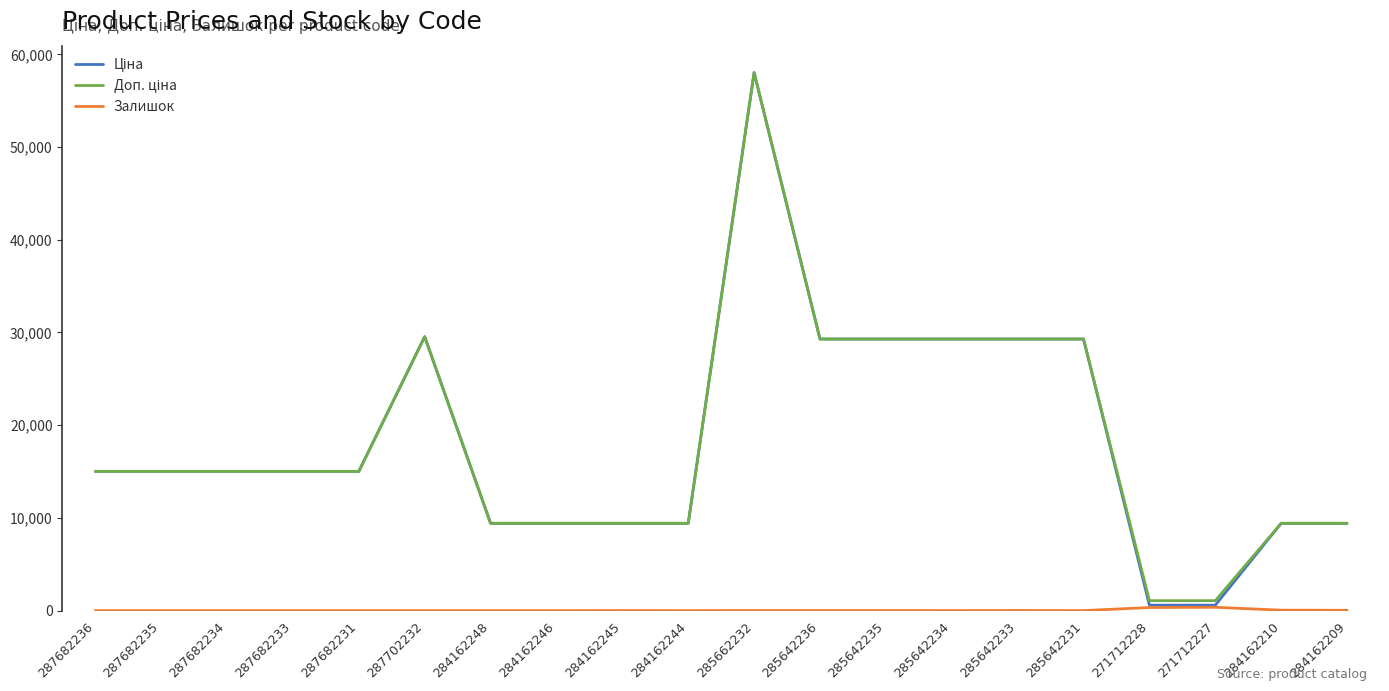

What is the maximum value shown in the chart?

58037.0